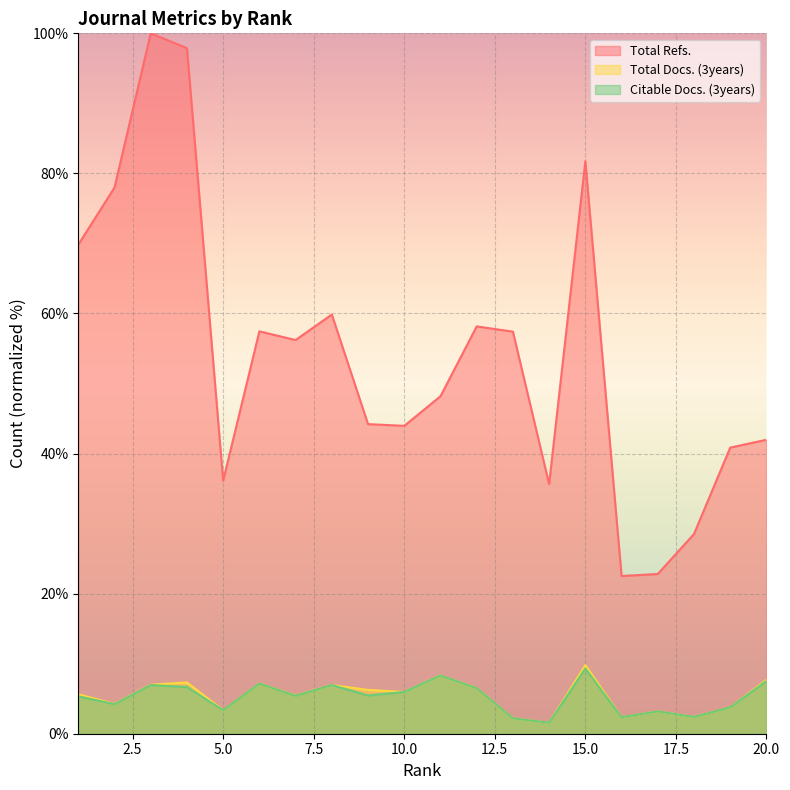

True or false: Total Docs. (3years) has a value of 4.3 at 2.

True